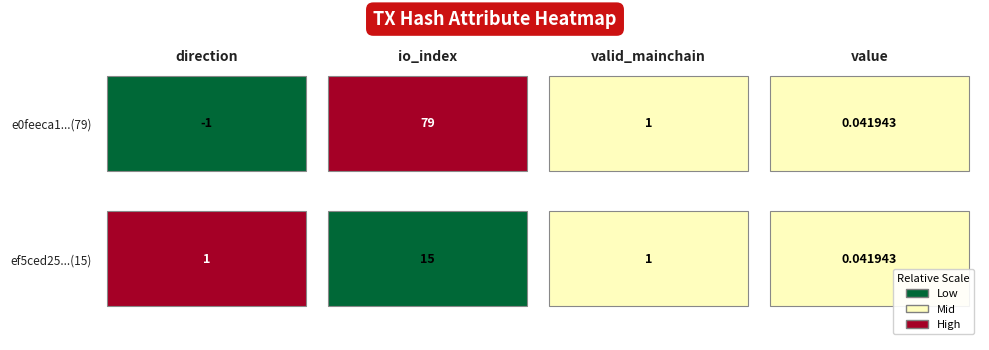

At which label does ef5ced252fe441deb50ddddfe597ce36c7e7caf first exceed 1?

io_index